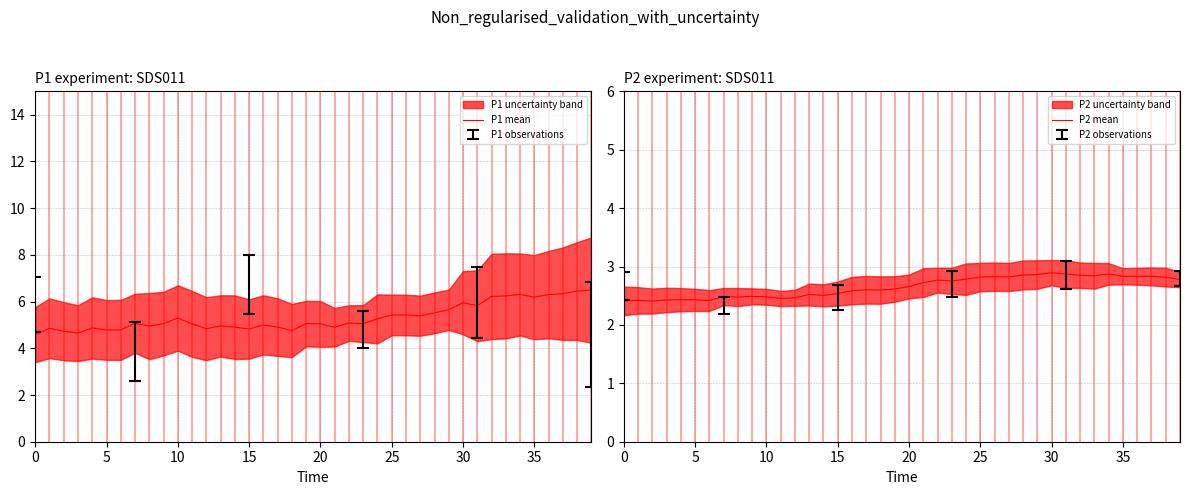

What is the minimum value shown in the chart?

2.4